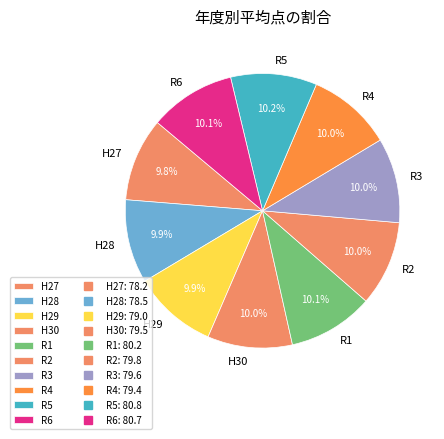

What percentage is the R5 slice, to the nearest percent?

10%